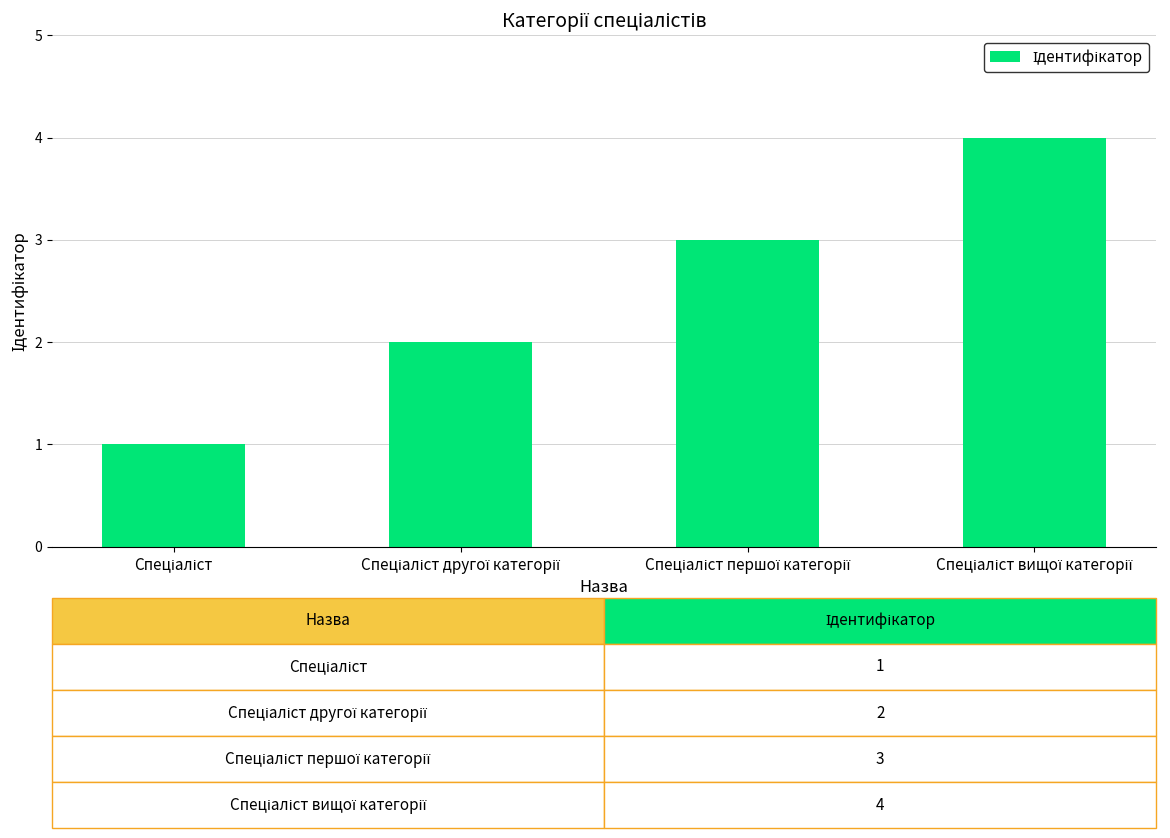

What is the greatest value displayed?

4